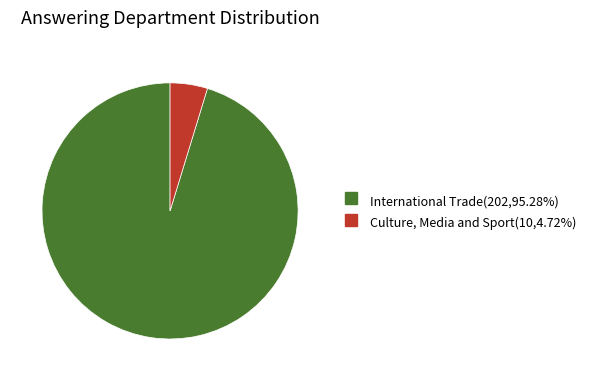

Which category accounts for the majority?

International Trade